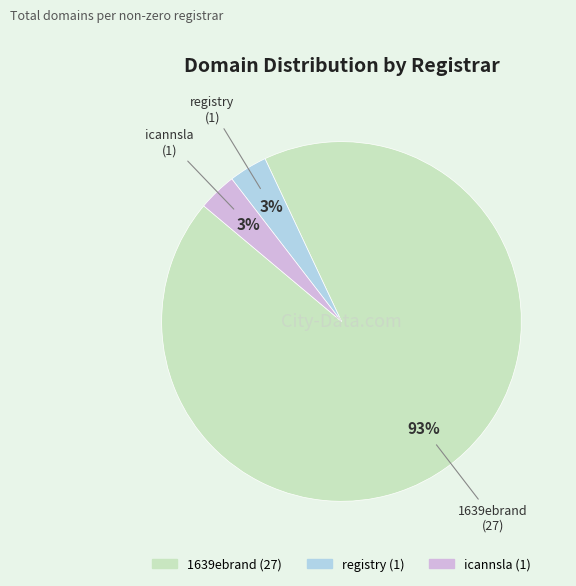

To the nearest percent, what portion does registry represent?

3%